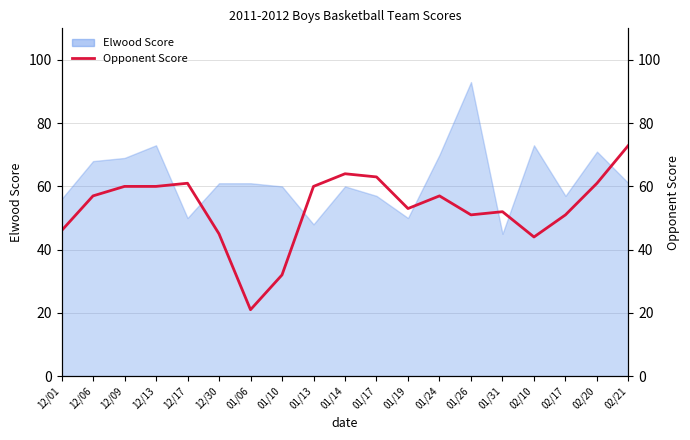

At which label is the value closest to 47?

12/01